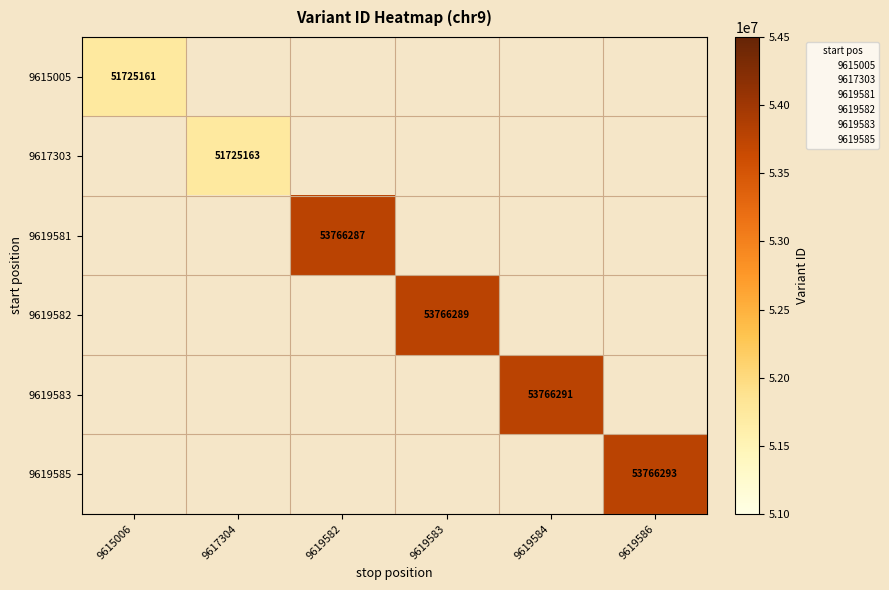

At how many categories does at least one series exceed 53500053?

4